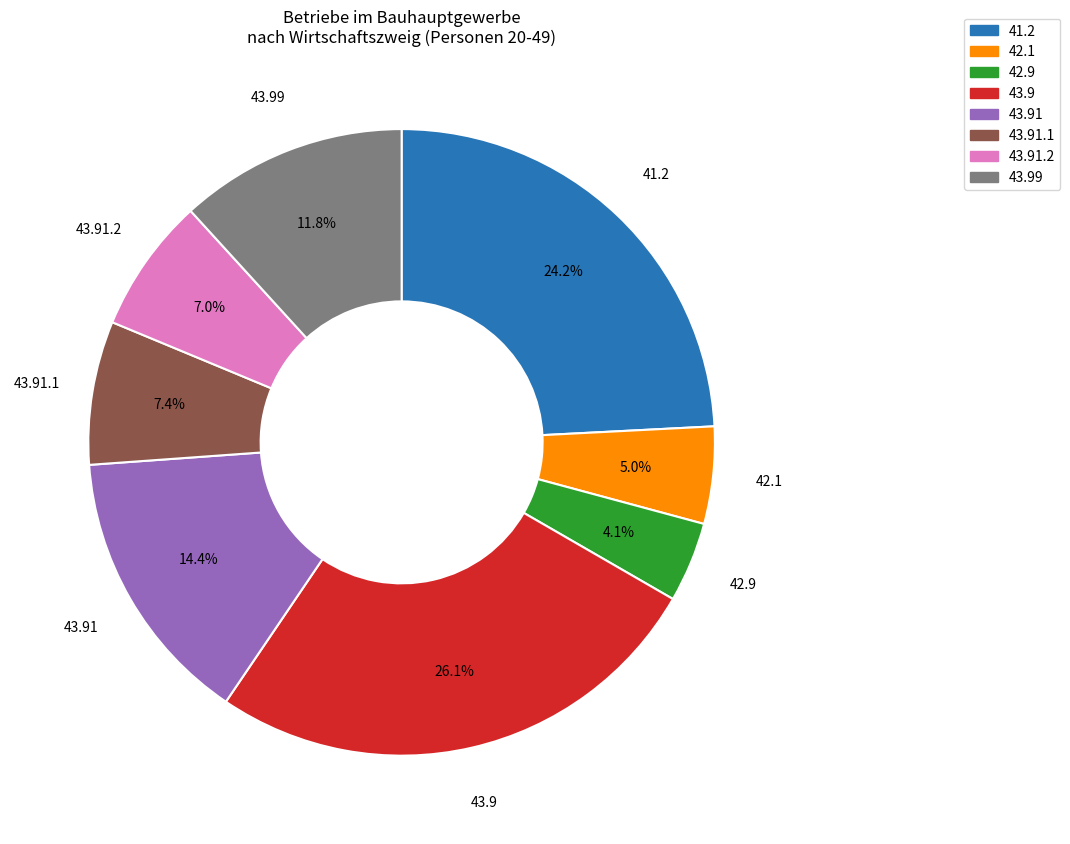

Does 43.91.1 account for over 50% of the chart?

No